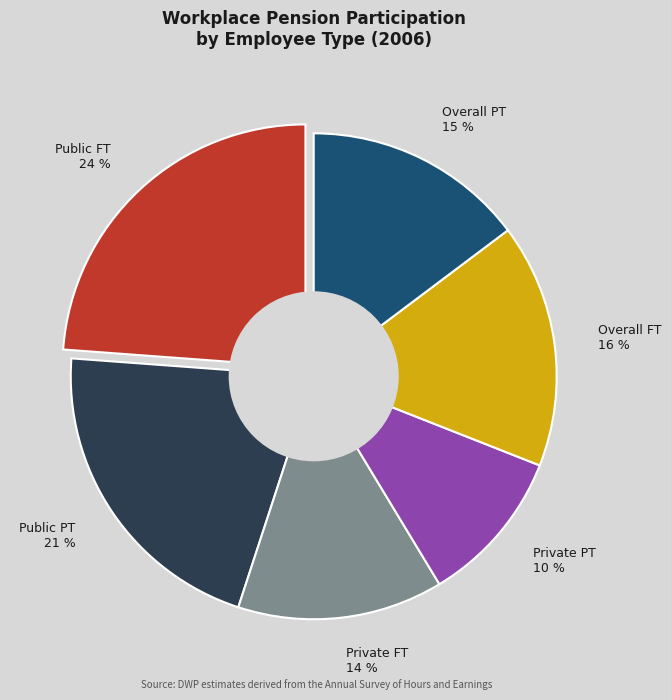

Is there any slice that represents more than half of the pie?

No